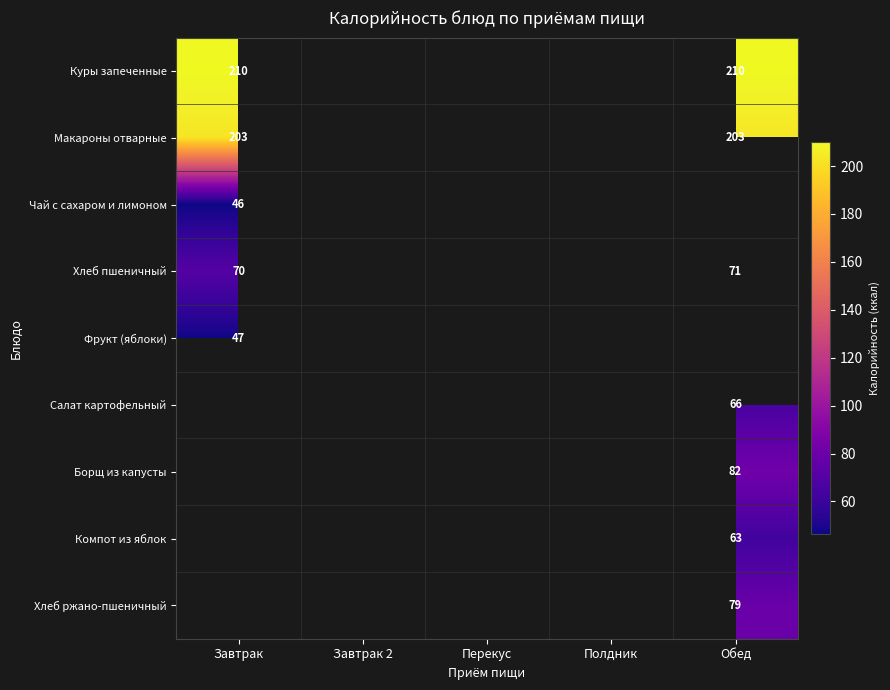

Which label corresponds to the smallest value in the chart?

Завтрак